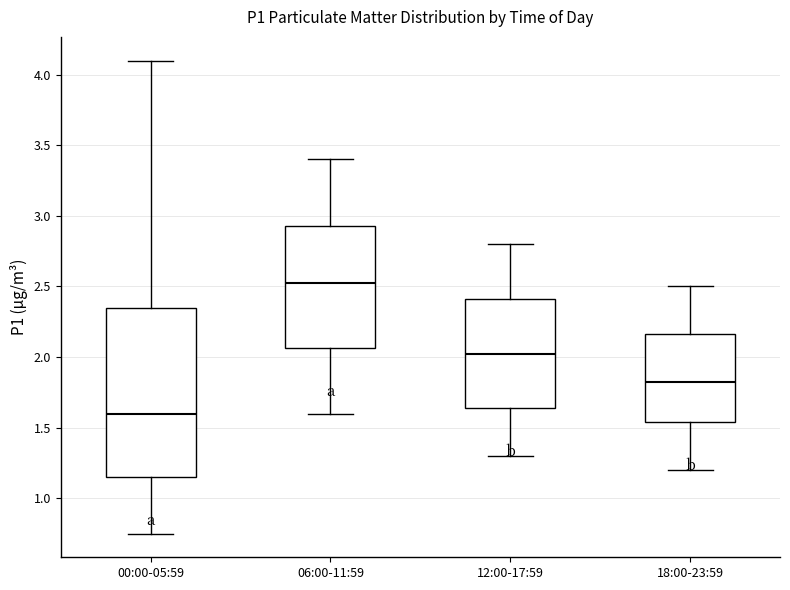

Reading left to right, transcribe this box plot: for each box, give where its median line is, the range the box spans, and where its two whiskers end, as read against the y-axis. The values are not printed on the chart, so give them approximately, as read against the axis.

00:00-05:59: median 1.60, box 1.15 to 2.35, whiskers 0.75 to 4.10
06:00-11:59: median 2.55, box 2.05 to 2.95, whiskers 1.60 to 3.40
12:00-17:59: median 2.05, box 1.65 to 2.40, whiskers 1.30 to 2.80
18:00-23:59: median 1.85, box 1.55 to 2.15, whiskers 1.20 to 2.50